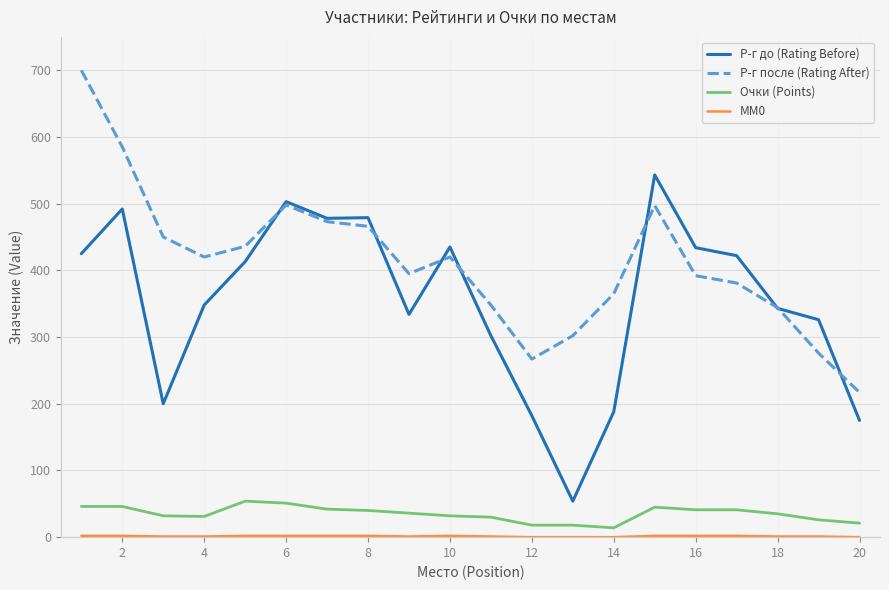

True or false: Очки (Points) and Р-г до (Rating Before) cross at least once.

False